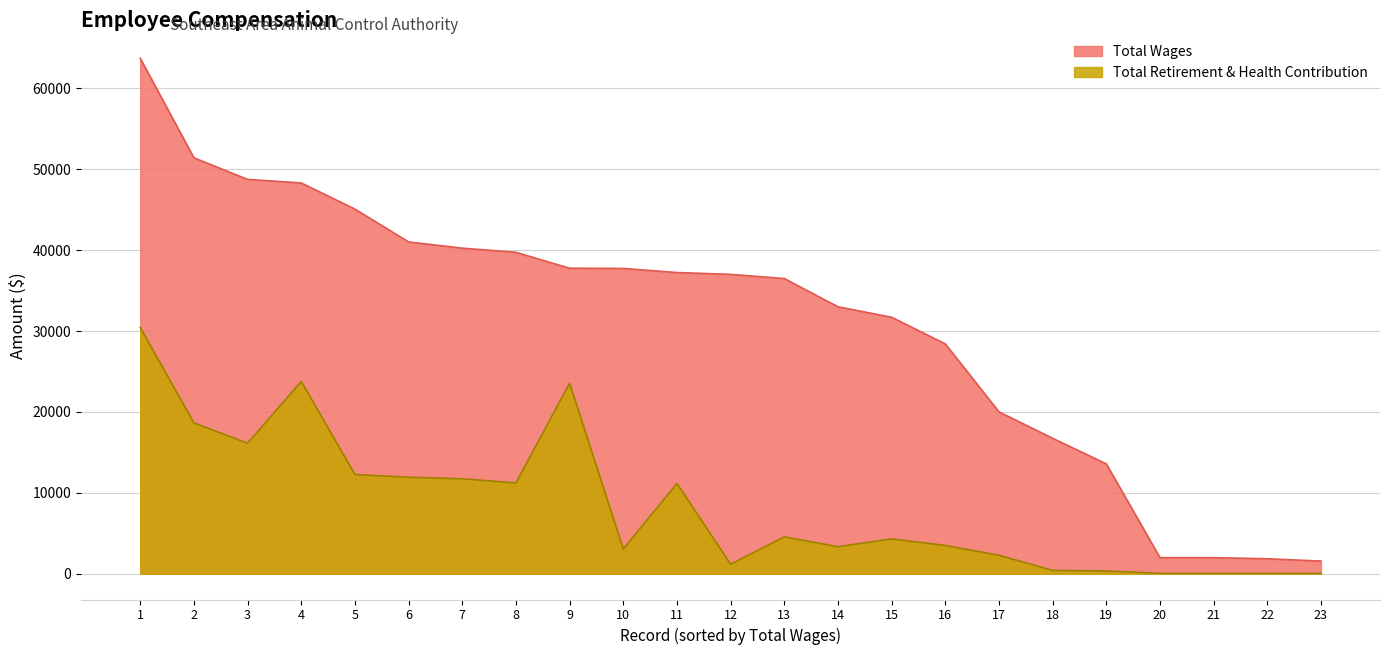

The value of Total Wages at 13 is 36497. True or false?

True